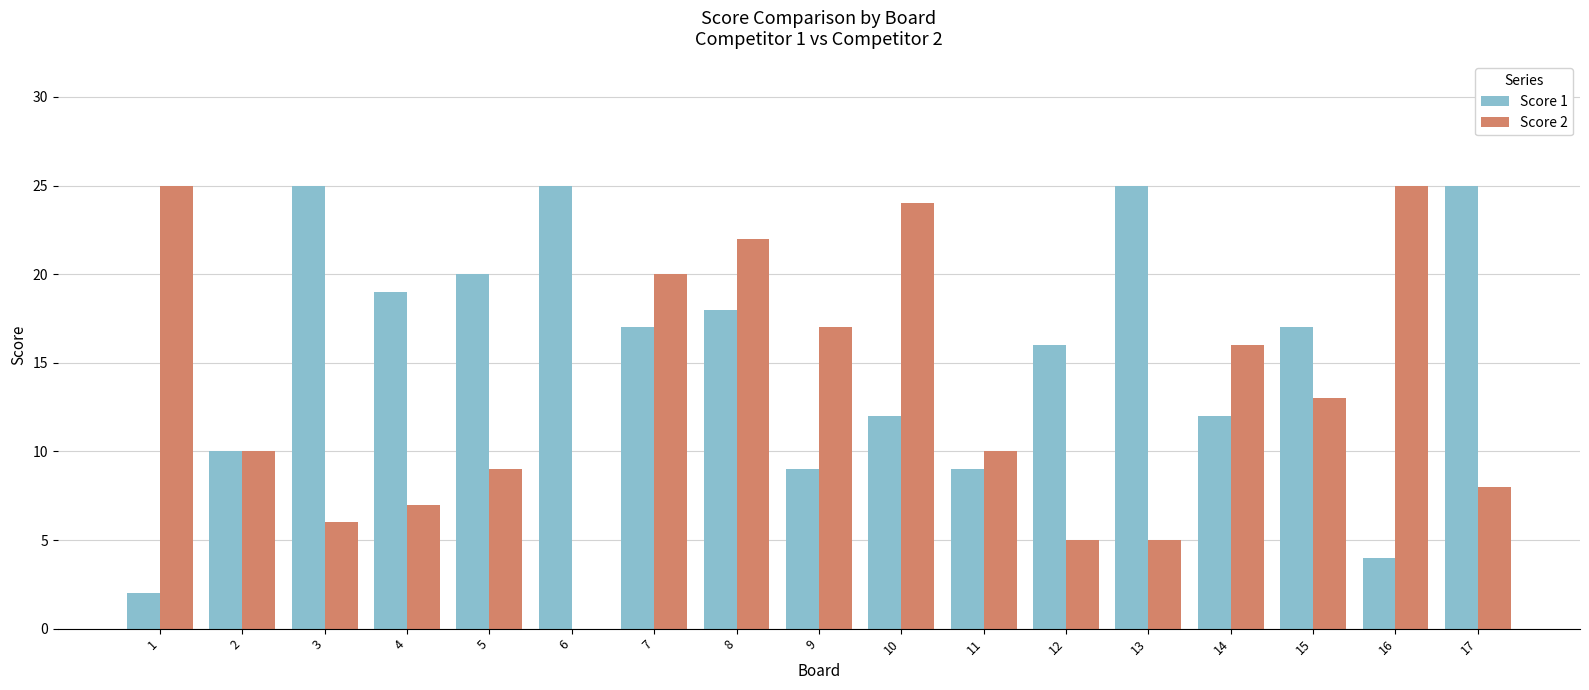

What is the sum of the Score 1 values at 2 and 1?

12